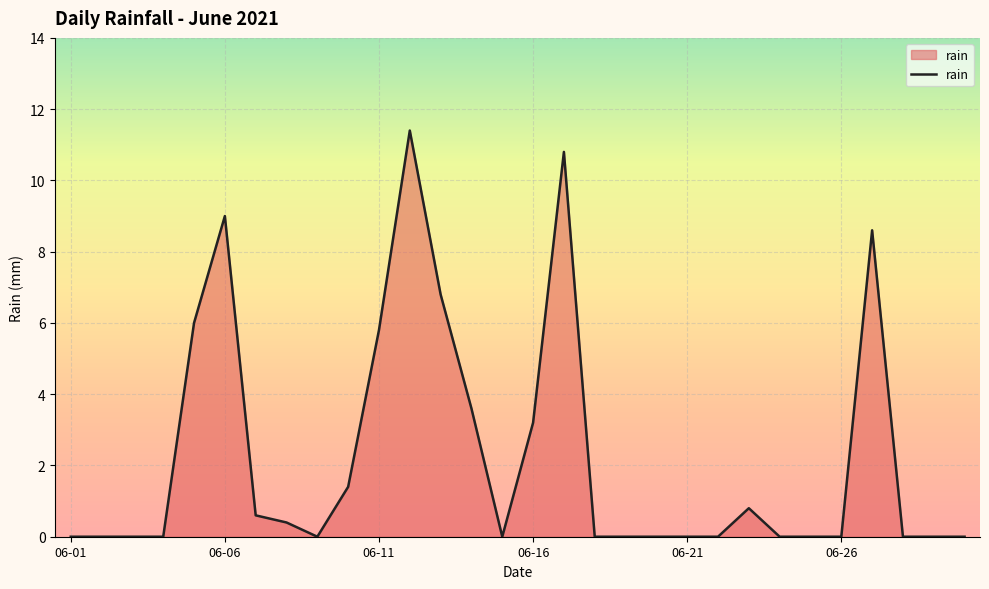

How many lines are shown in the chart?

1